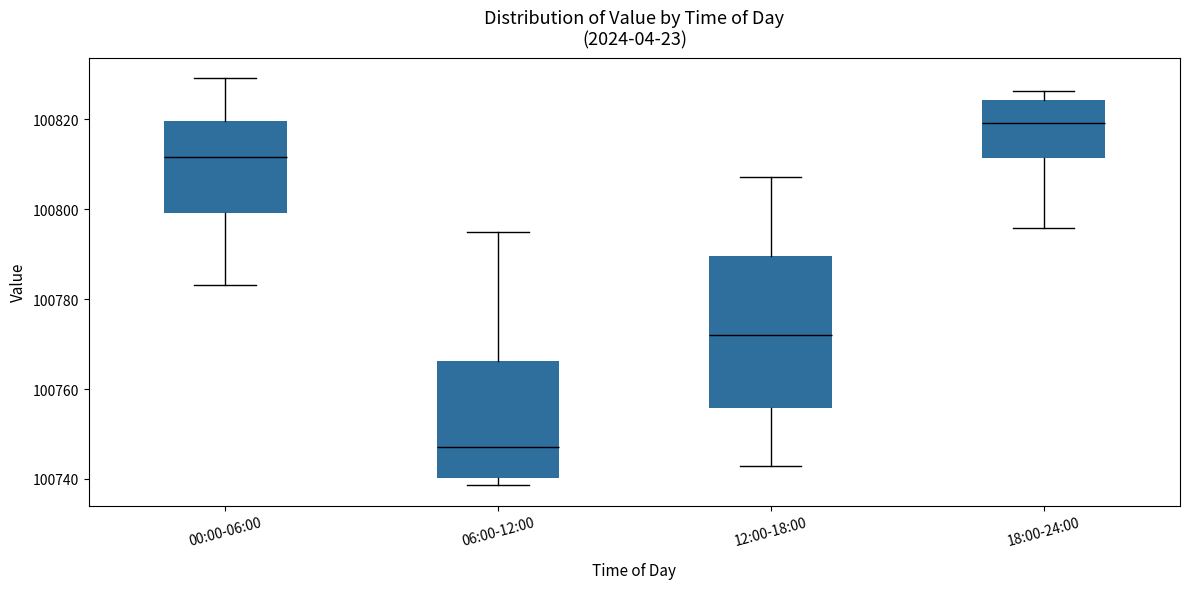

Reading left to right, transcribe this box plot: for each box, give where its median line is, the range the box spans, and where its two whiskers end, as read against the y-axis. The values are not printed on the chart, so give them approximately, as read against the axis.

00:00-06:00: median 100812, box 100800 to 100820, whiskers 100784 to 100830
06:00-12:00: median 100748, box 100740 to 100766, whiskers 100738 to 100796
12:00-18:00: median 100772, box 100756 to 100790, whiskers 100742 to 100808
18:00-24:00: median 100820, box 100812 to 100824, whiskers 100796 to 100826